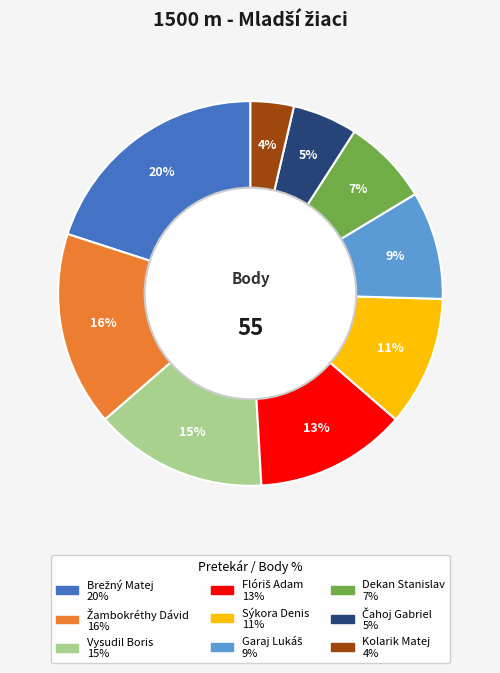

Which category has the smallest portion of the pie?

Kolarik Matej